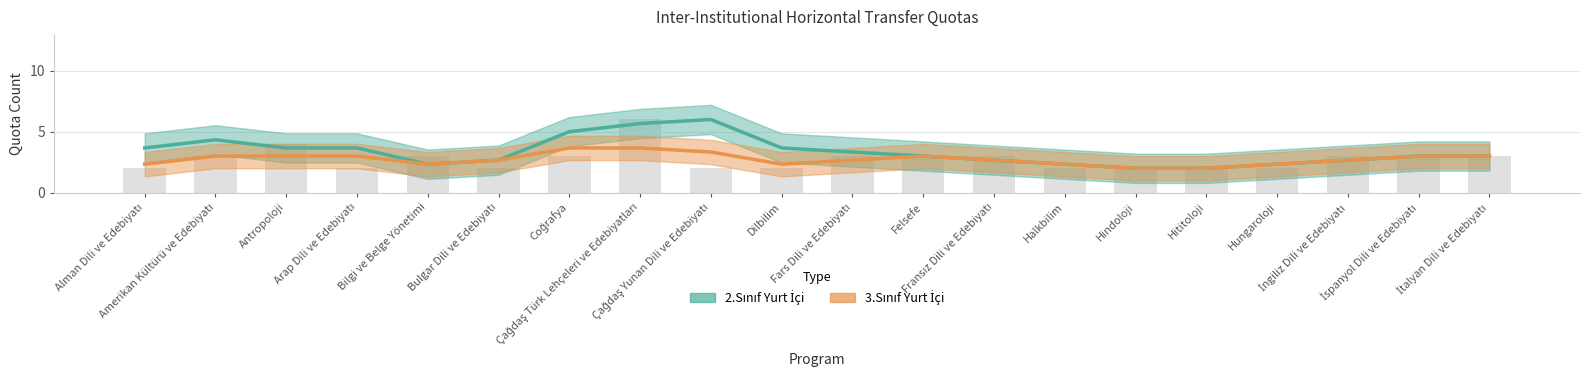

What is the sum of the values at Arap Dili ve Edebiyatı and Dilbilim?

4